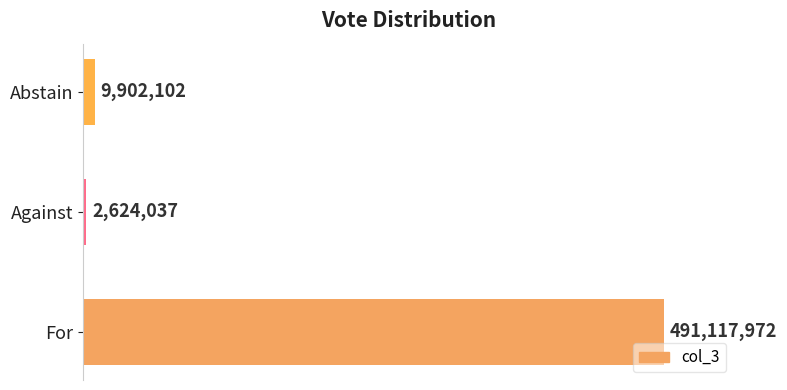

Reading bottom to top, list all the values displayed in this chart.

491117972	2624037	9902102